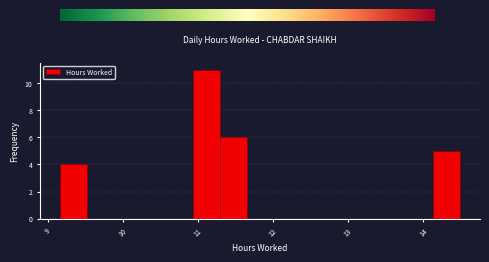

Around what value on the x-axis is the tallest bar? Give the approximate position of its centre, as read against the axis.

11.1